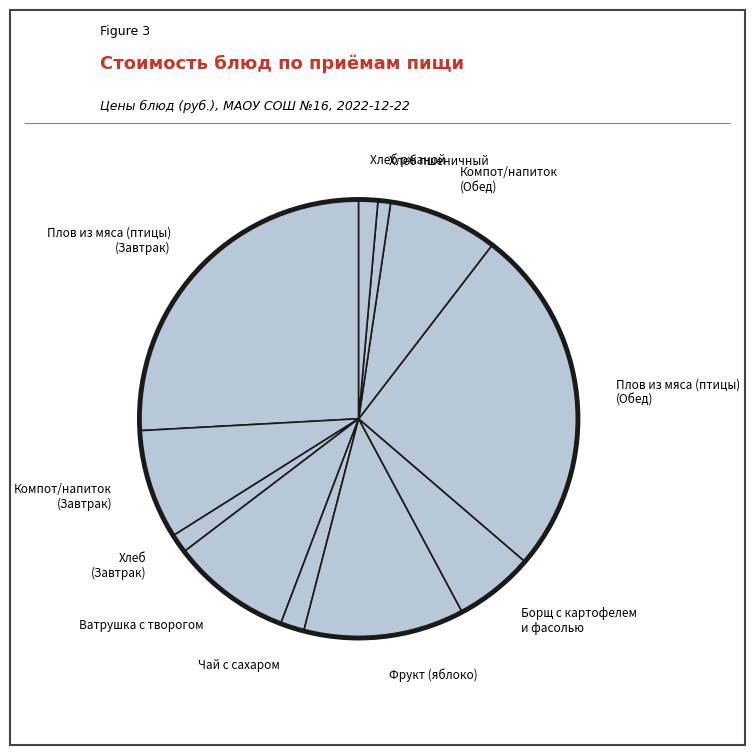

Is it true that Фрукт (яблоко) is 19% of the pie?

False